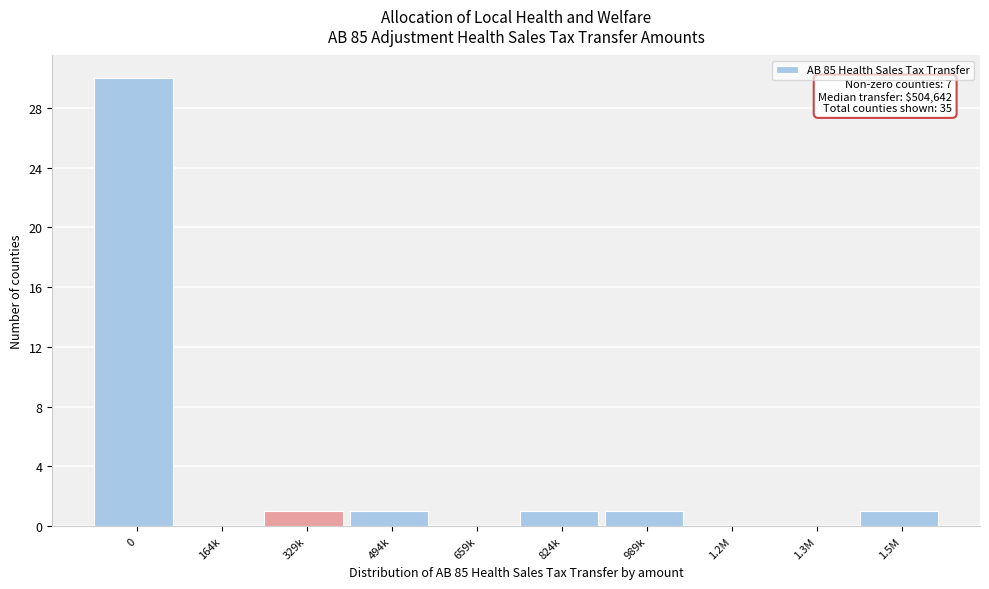

Reading left to right, transcribe all the data shown in this chart.

0=30	164k=0	329k=1	494k=1	659k=0	824k=1	989k=1	1.2M=0	1.3M=0	1.5M=1